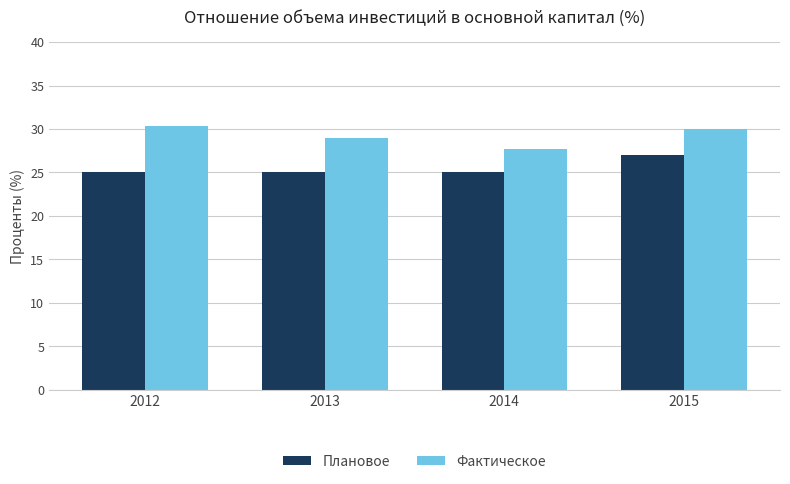

What is the total value across all series at 2013?

54.0